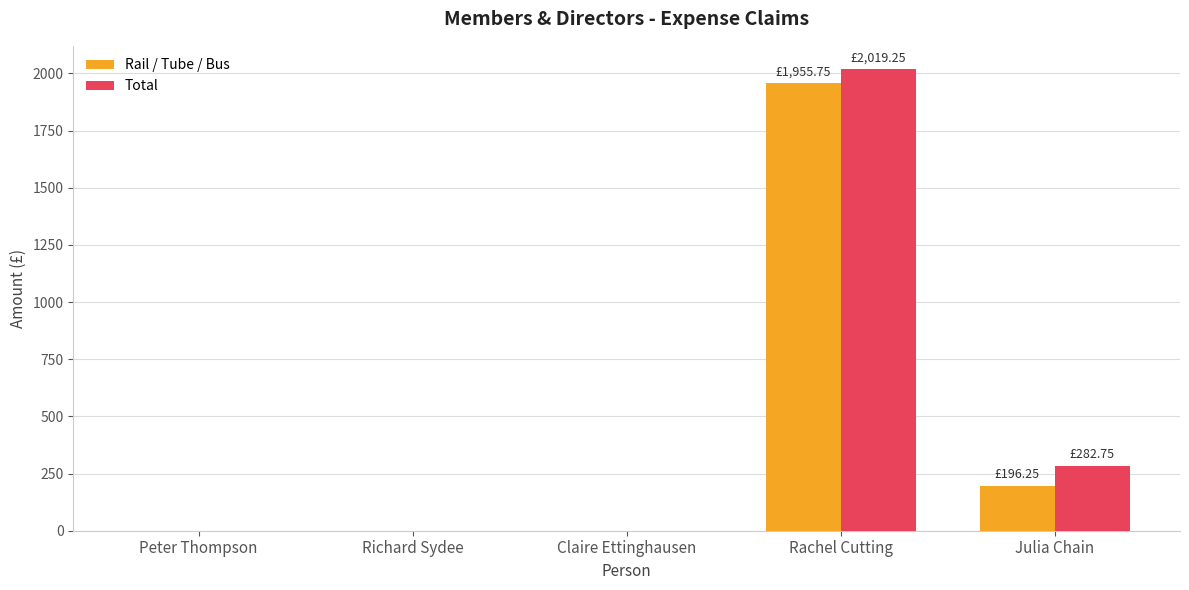

How many groups of bars are there?

5